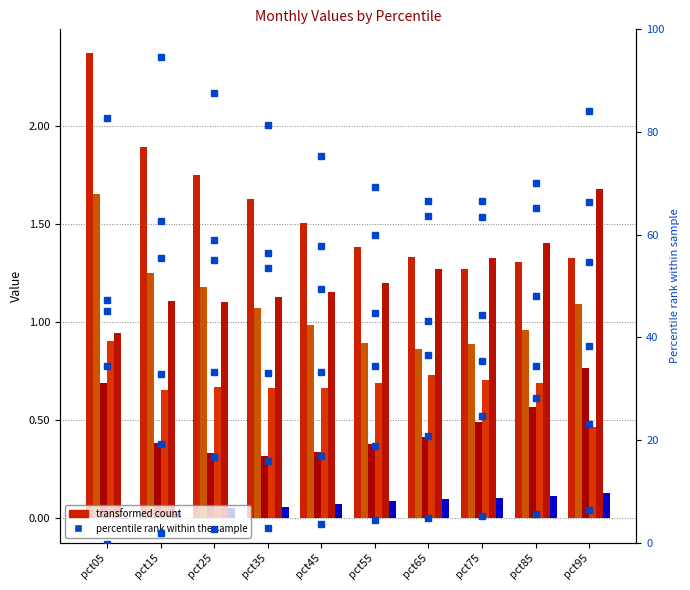

Where is Mar nearest to the value 0?

pct35